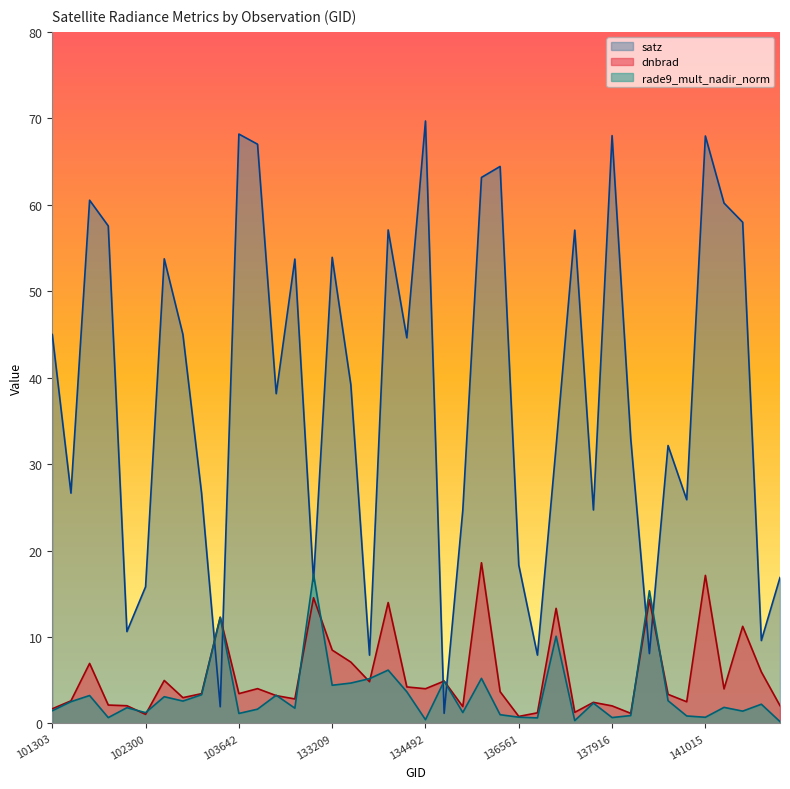

Where is the first local minimum for dnbrad?

102300